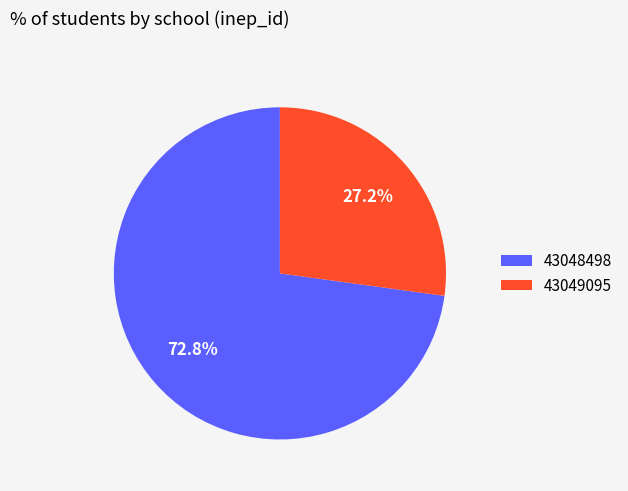

To the nearest percent, what portion does 43049095 represent?

27%